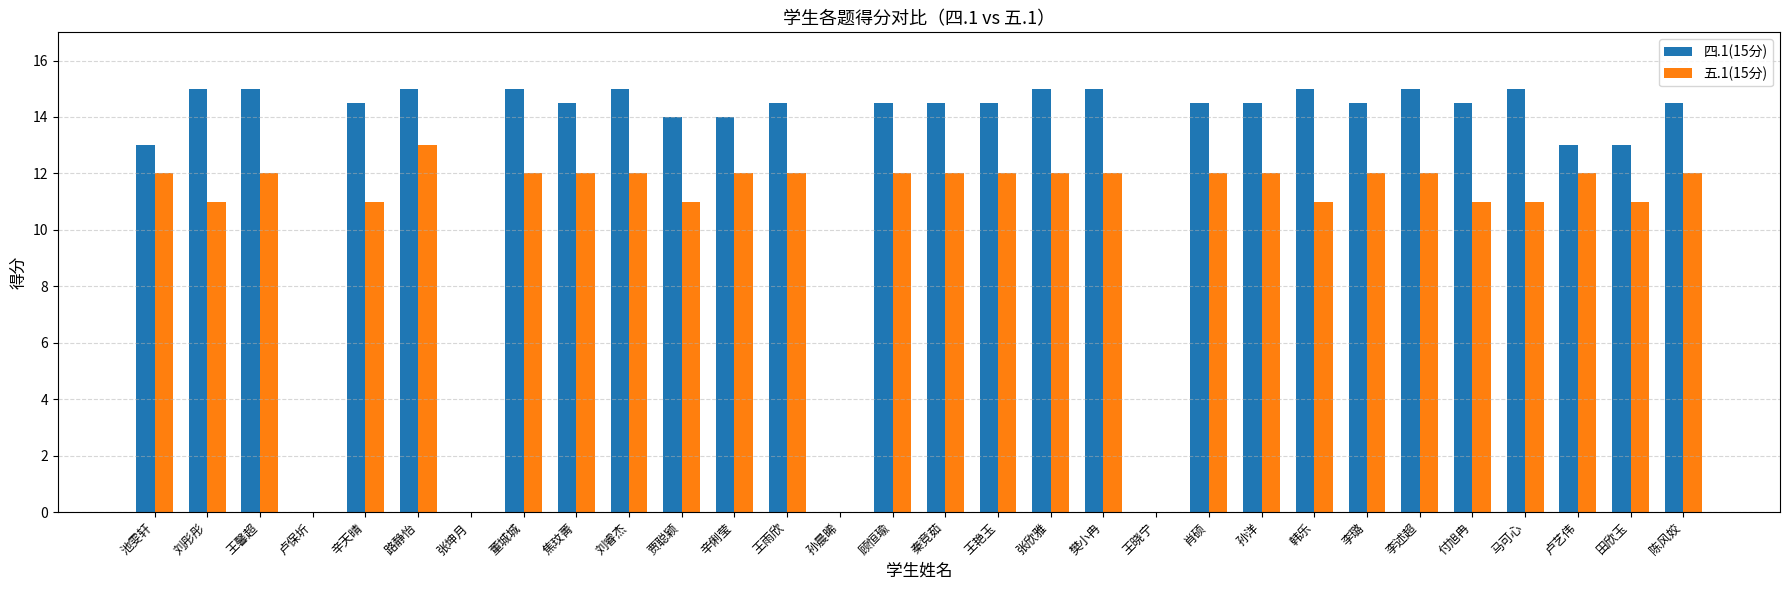

What is the greatest value displayed?

15.0